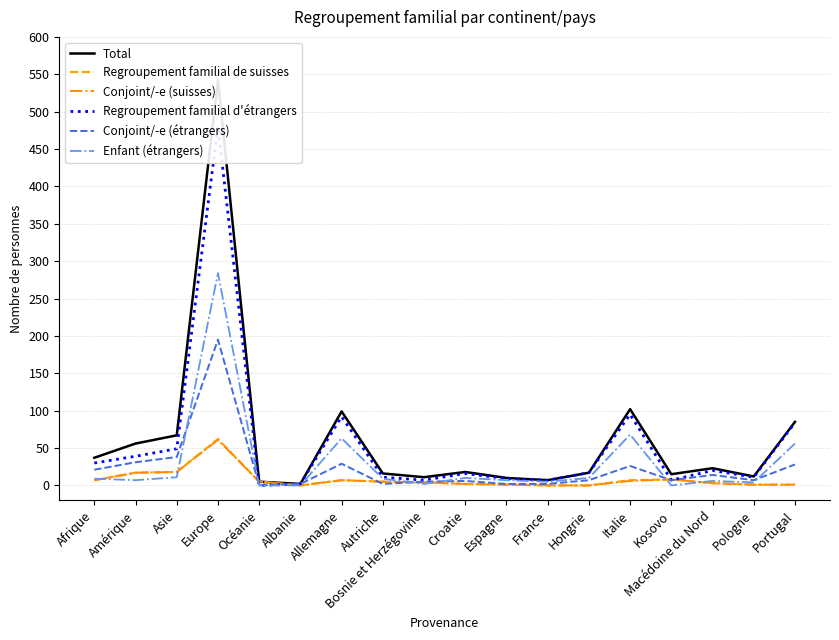

Rank the series by their maximum value, from lowest to highest.

Conjoint/-e (suisses), Regroupement familial de suisses, Conjoint/-e (étrangers), Enfant (étrangers), Regroupement familial d'étrangers, Total